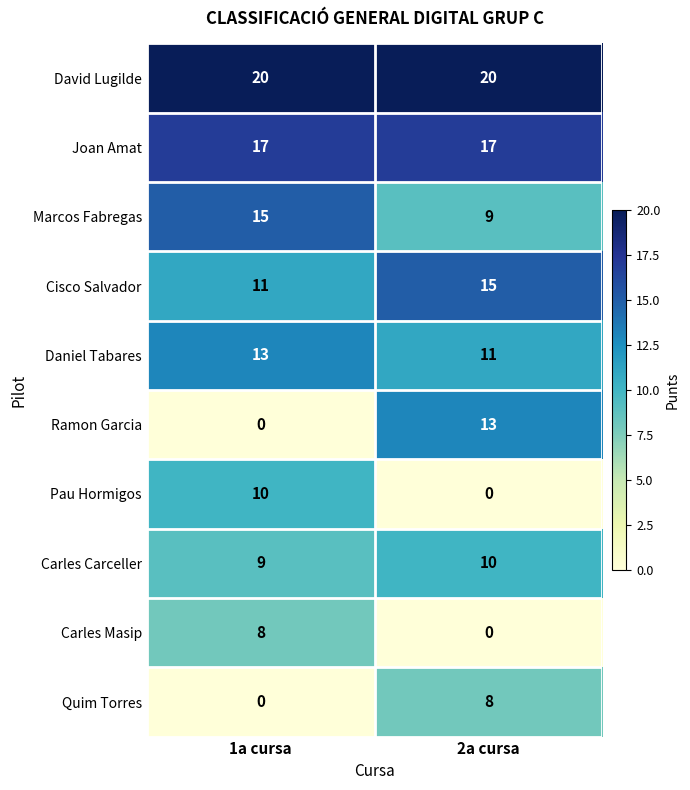

Reading left to right, transcribe all the data shown in this chart.

David Lugilde: 20	20
Joan Amat: 17	17
Marcos Fabregas: 15	9
Cisco Salvador: 11	15
Daniel Tabares: 13	11
Ramon Garcia: 0	13
Pau Hormigos: 10	0
Carles Carceller: 9	10
Carles Masip: 8	0
Quim Torres: 0	8